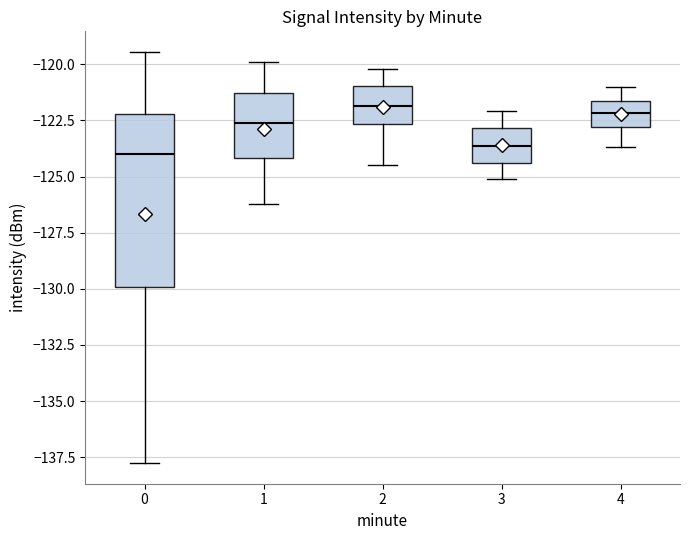

Reading left to right, read every box against the y-axis: the position of its median line, the range the box covers, and the ends of its whiskers. The values are not printed on the chart, so give them approximately, as read against the axis.

0: median -124.0, box -130.0 to -122.0, whiskers -138.0 to -119.5
1: median -122.5, box -124.0 to -121.5, whiskers -126.0 to -120.0
2: median -122.0, box -122.5 to -121.0, whiskers -124.5 to -120.0
3: median -123.5, box -124.5 to -123.0, whiskers -125.0 to -122.0
4: median -122.0, box -123.0 to -121.5, whiskers -123.5 to -121.0